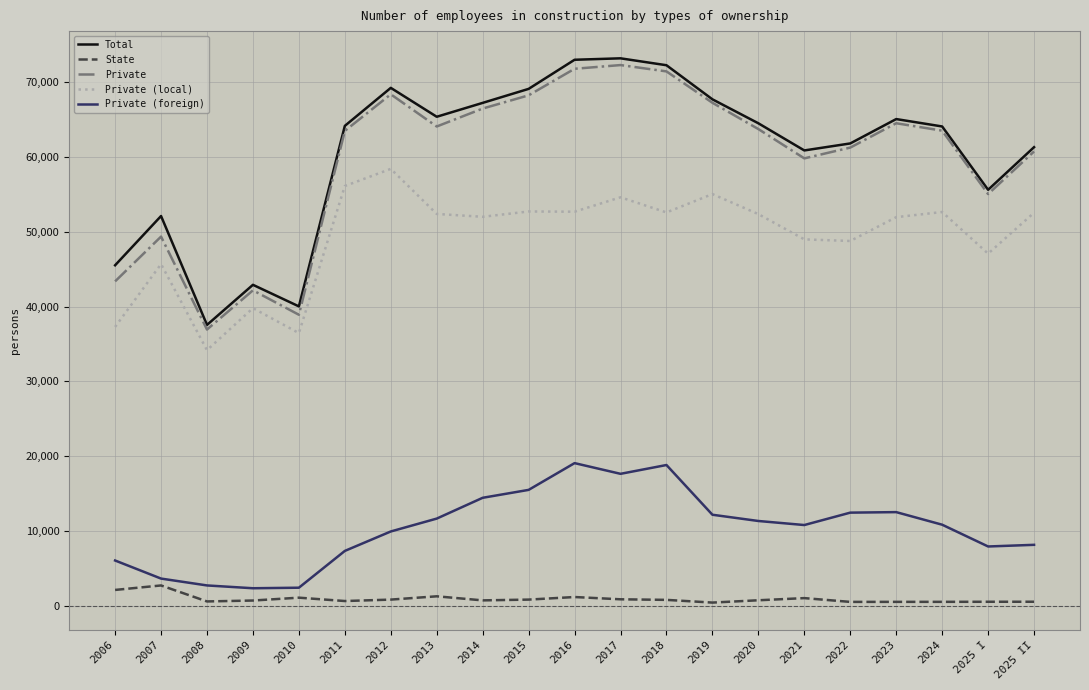

True or false: Private and Private (local) cross at least once.

False